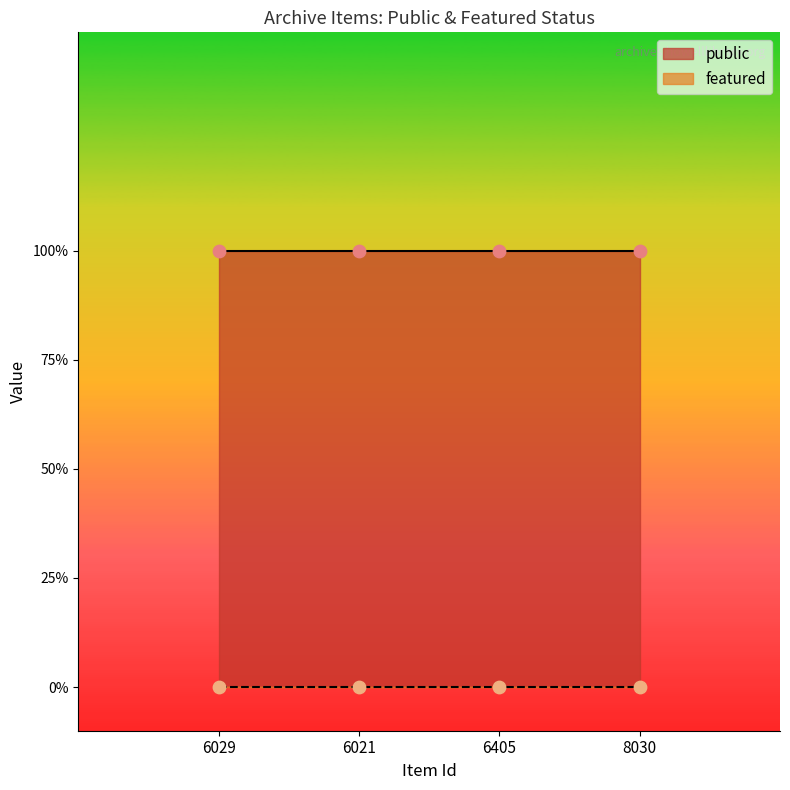

What is the total value across all series at 8030?

1